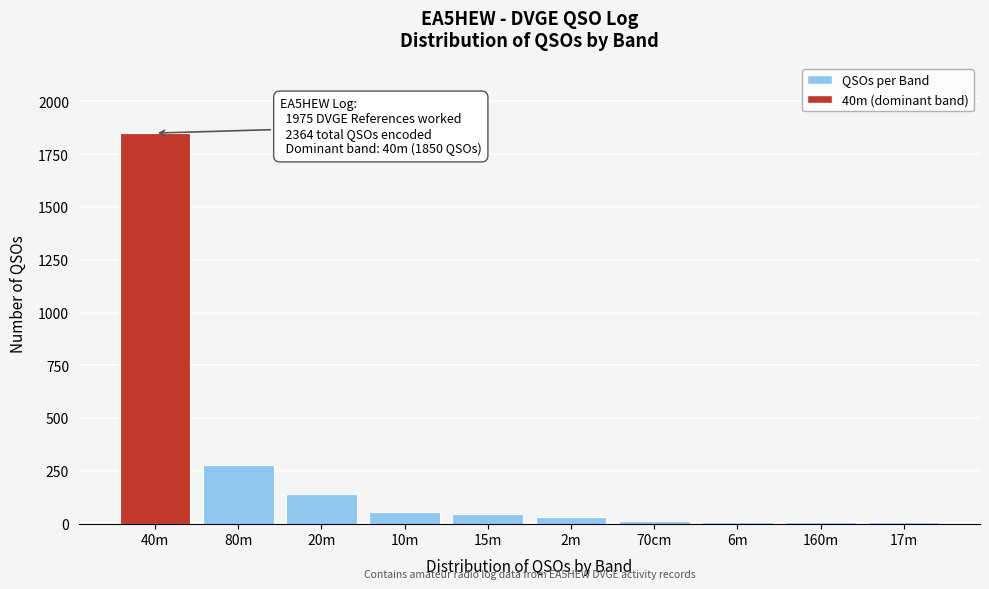

The value at 15m is 45. True or false?

True